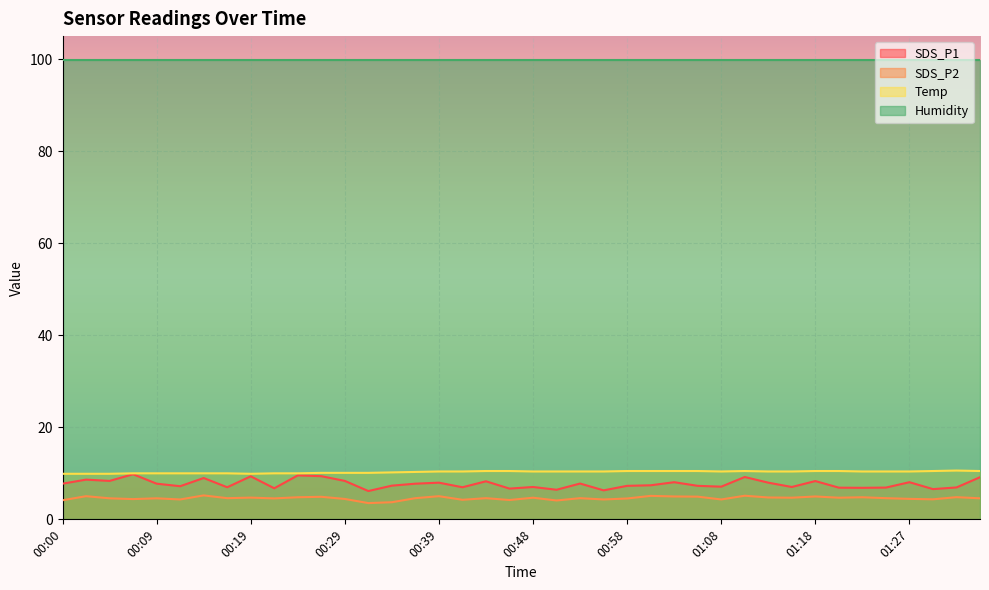

What is the highest value of the Temp series?

10.6